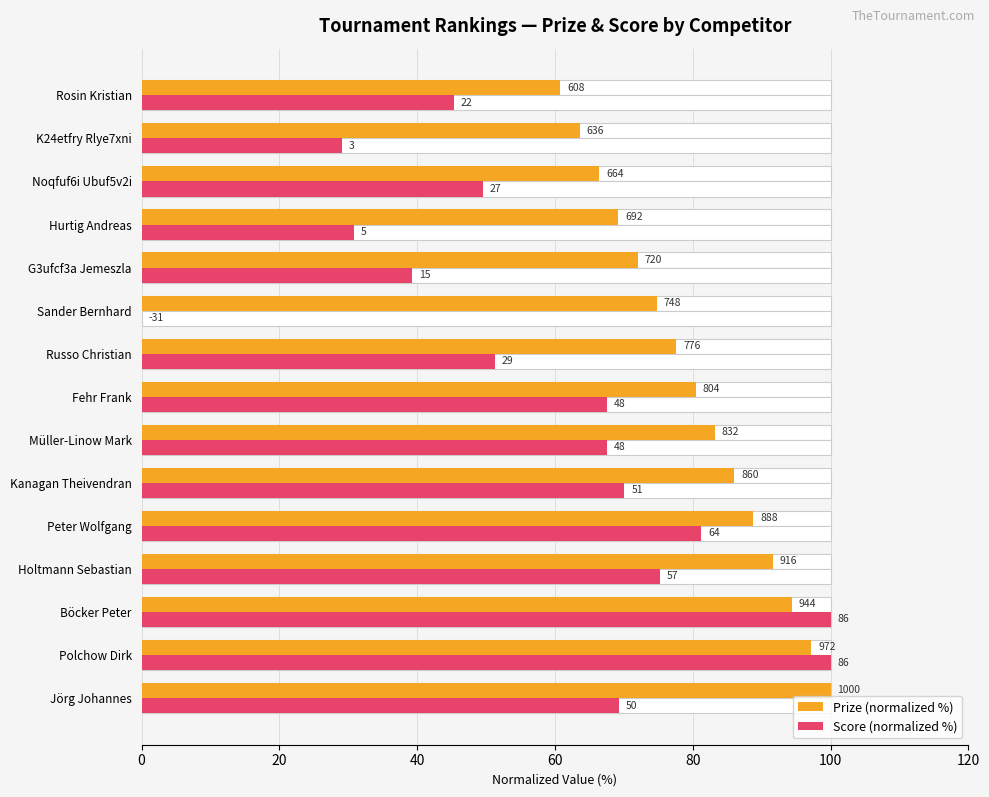

Reading left to right, what are all the values shown in this chart?

Prize (normalized %): 100.0	97.2	94.4	91.6	88.8	86.0	83.2	80.4	77.6	74.8	72.0	69.2	66.4	63.6	60.8
Score (normalized %): 69.2	100.0	100.0	75.2	81.2	70.1	67.5	67.5	51.3	0.0	39.3	30.8	49.6	29.1	45.3